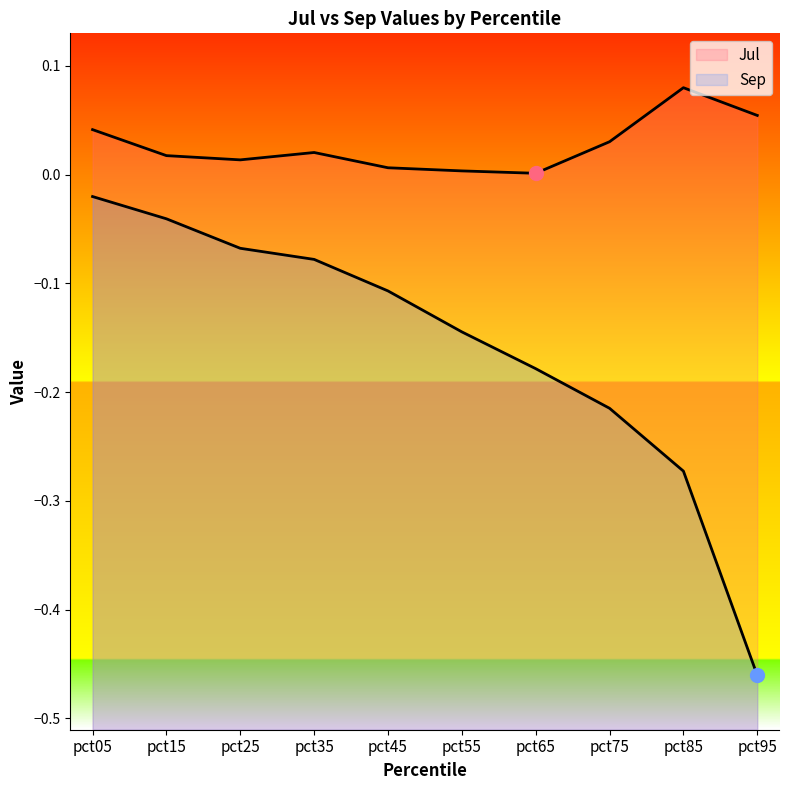

Rank the series by their average value, from highest to lowest.

Jul, Sep